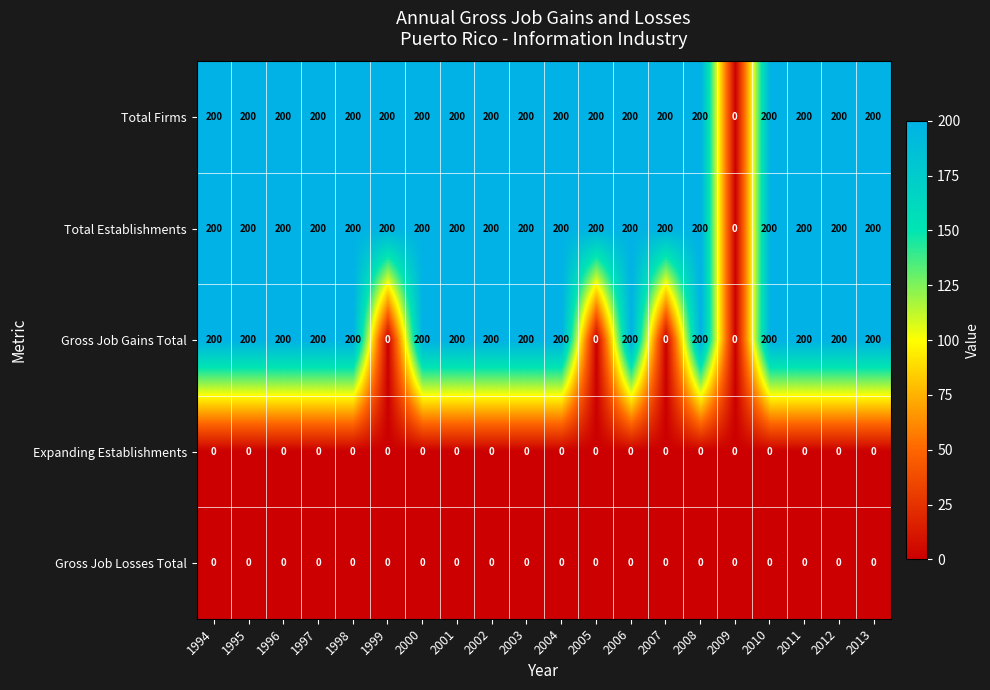

The value of Expanding Establishments at 2007 is 0. True or false?

True